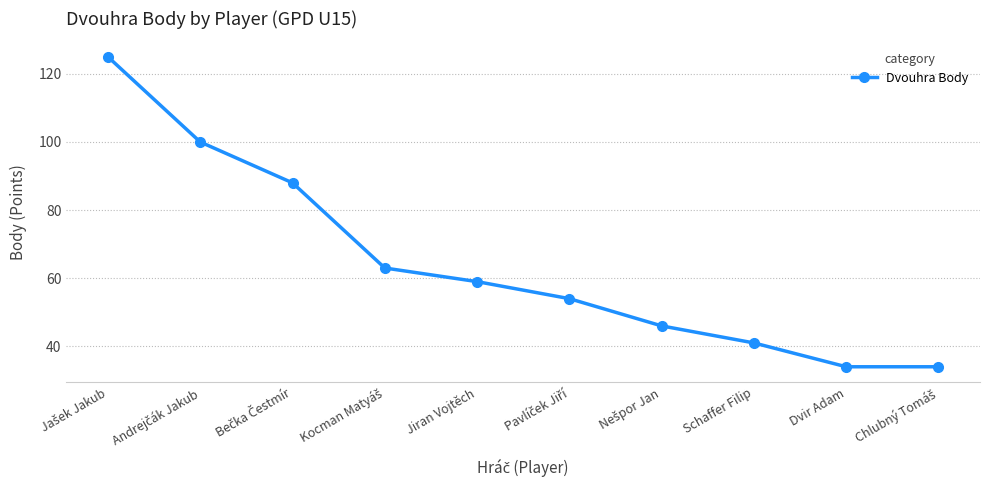

Reading left to right, list all the values displayed in this chart.

125	100	88	63	59	54	46	41	34	34